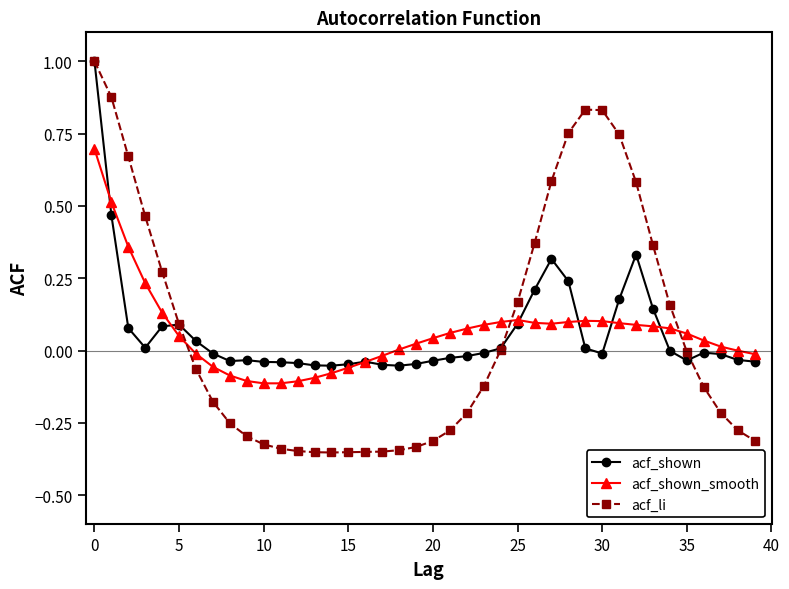

Is this an area chart (filled region under the line)?

No